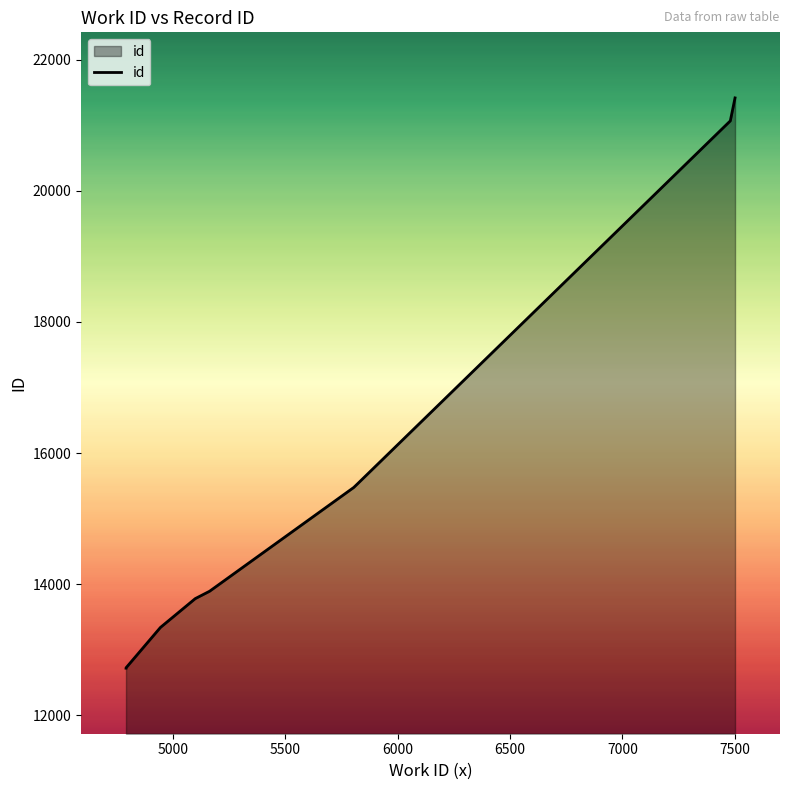

Does the chart display data point markers on the line(s)?

No